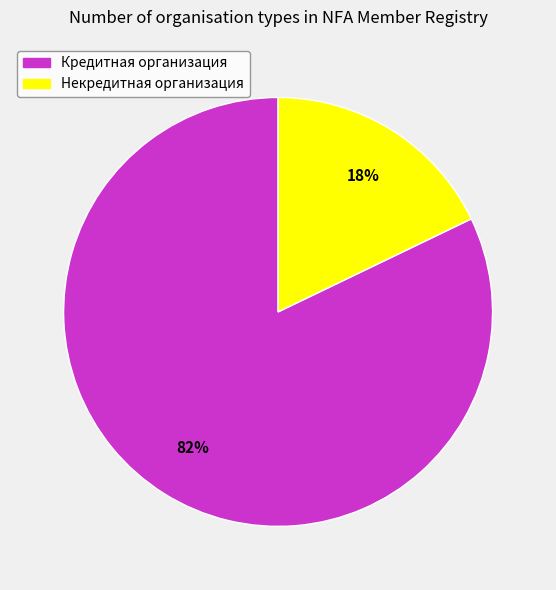

Which category has the smallest portion of the pie?

Некредитная